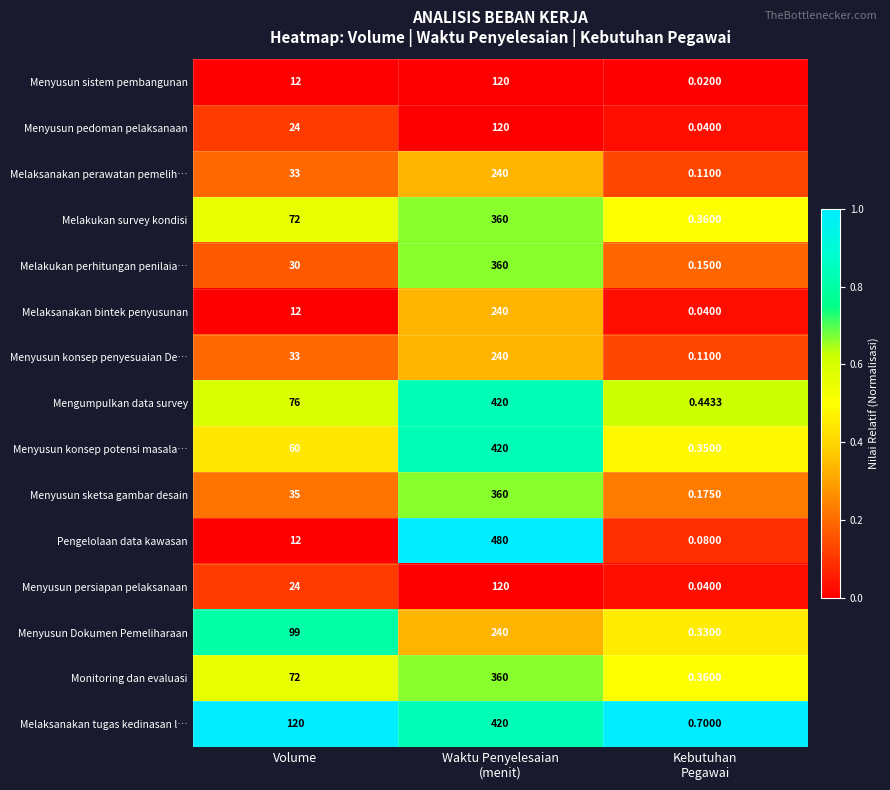

At which label is Menyusun konsep penyesuaian De… closest to 120?

Volume